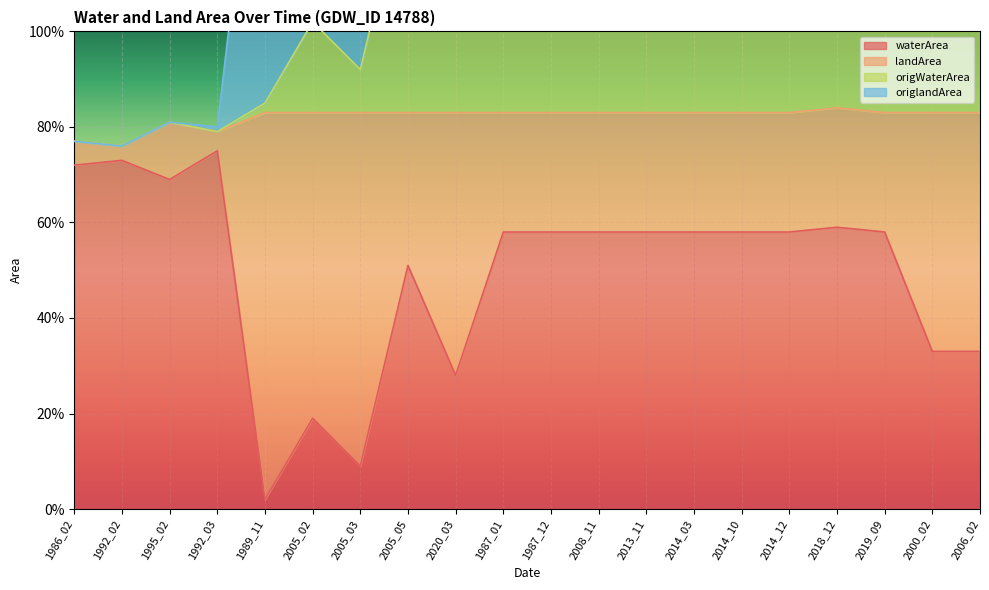

Is the value of waterArea at 2006_02 greater than the value of origWaterArea at 1989_11?

No